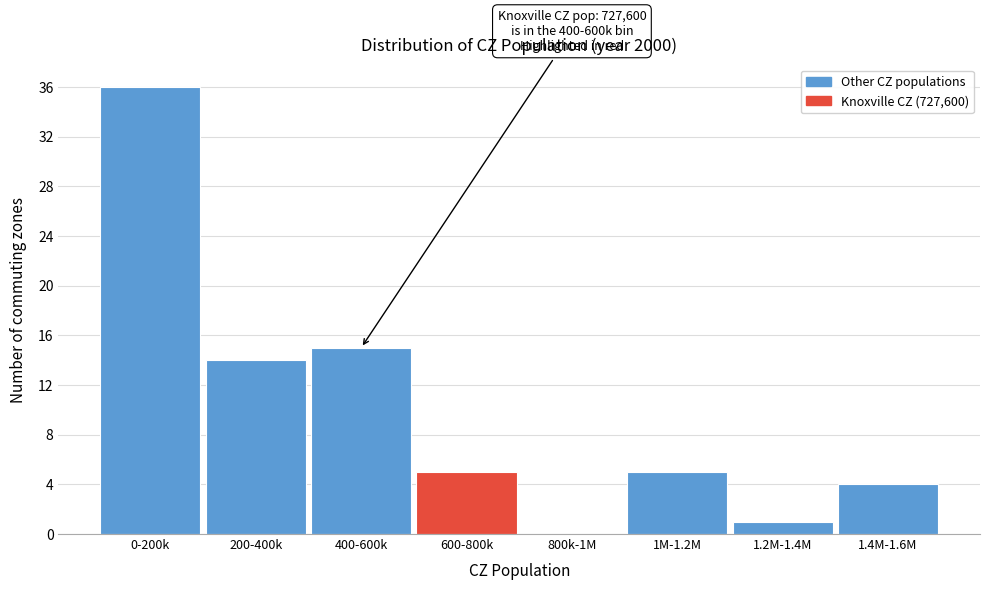

Reading left to right, what are all the values shown in this chart?

0-200k=36	200-400k=14	400-600k=15	600-800k=5	800k-1M=0	1M-1.2M=5	1.2M-1.4M=1	1.4M-1.6M=4